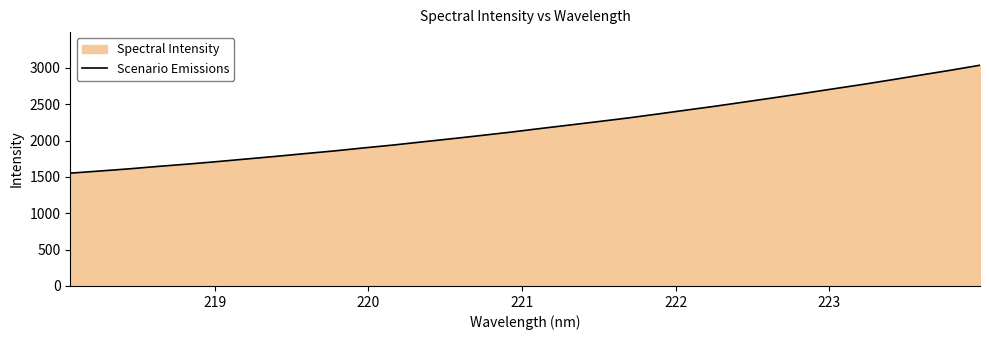

What is the maximum value shown in the chart?

3035.7